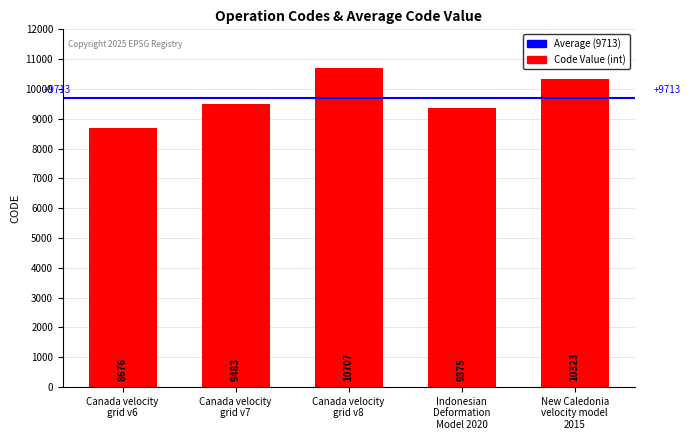

What is the greatest value displayed?

10707